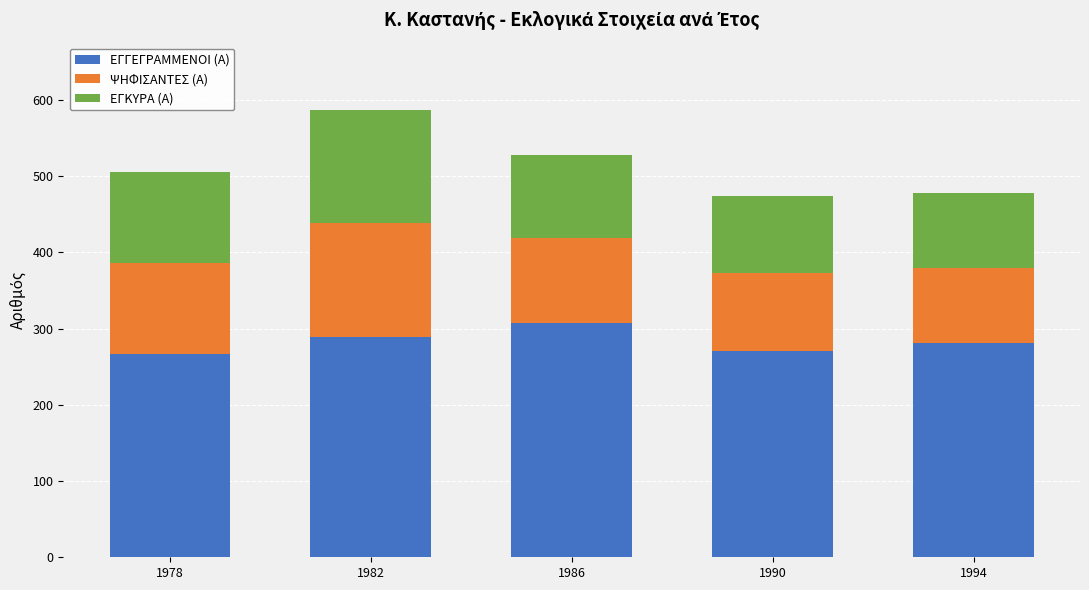

True or false: ΕΓΓΕΓΡΑΜΜΕΝΟΙ (Α) has a value of 375 at 1978.

False